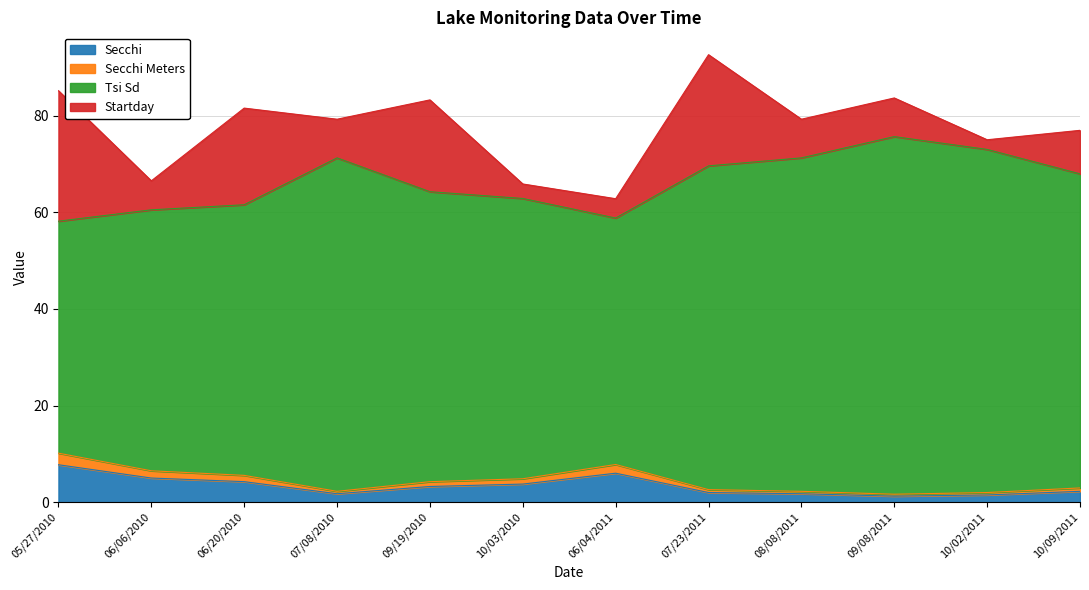

At which category is the sum across all series the highest?

07/23/2011